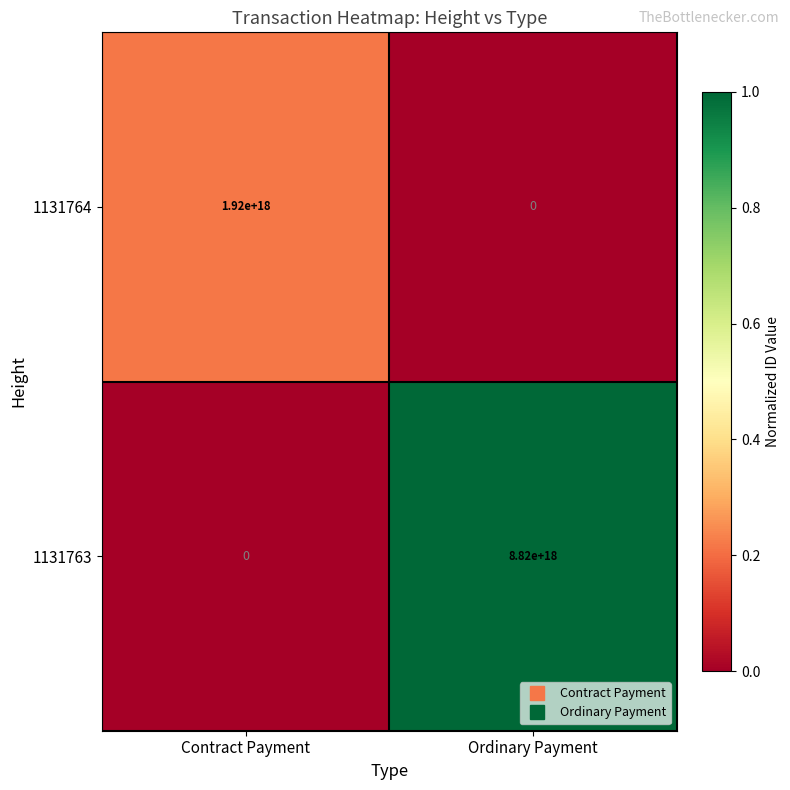

Which category has the lowest value in the 1131763 series?

Contract Payment